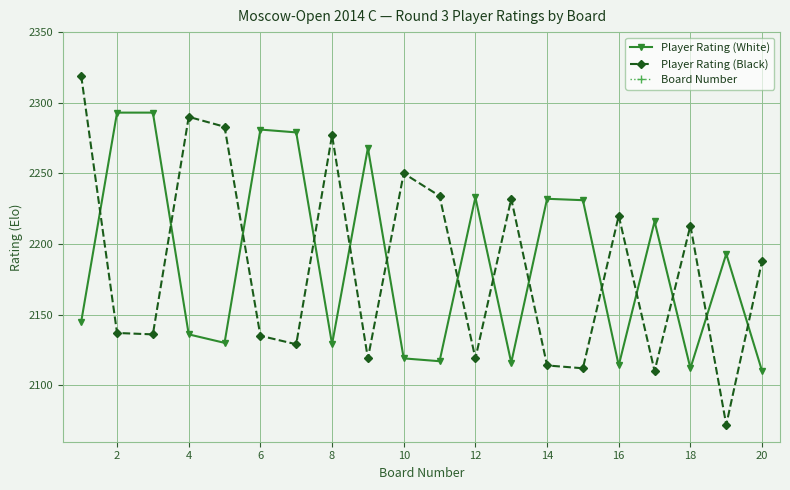

Where is Player Rating (Black) nearest to the value 2195?

20